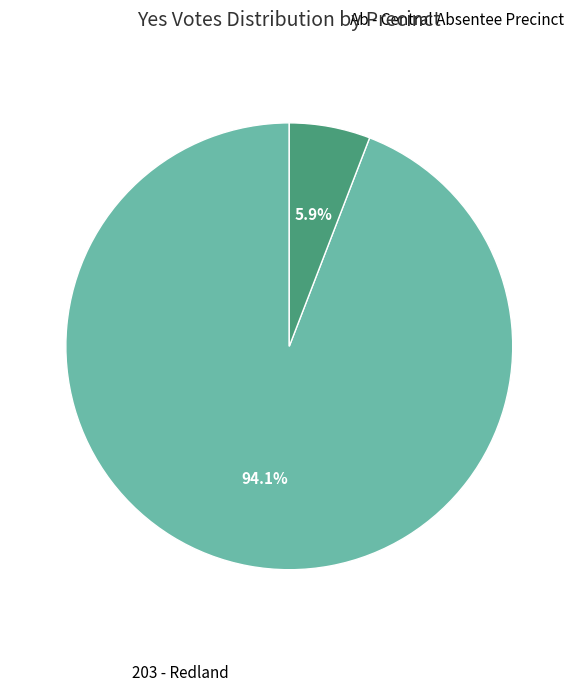

Is there any slice that represents more than half of the pie?

Yes